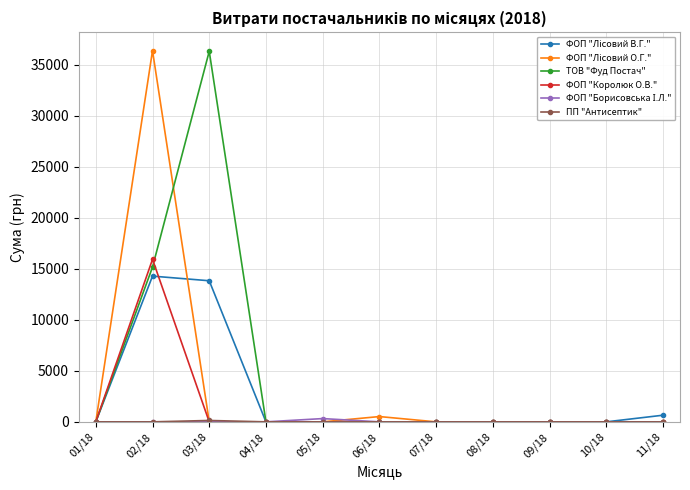

Where is the first local maximum for ФОП "Королюк О.В."?

02/18